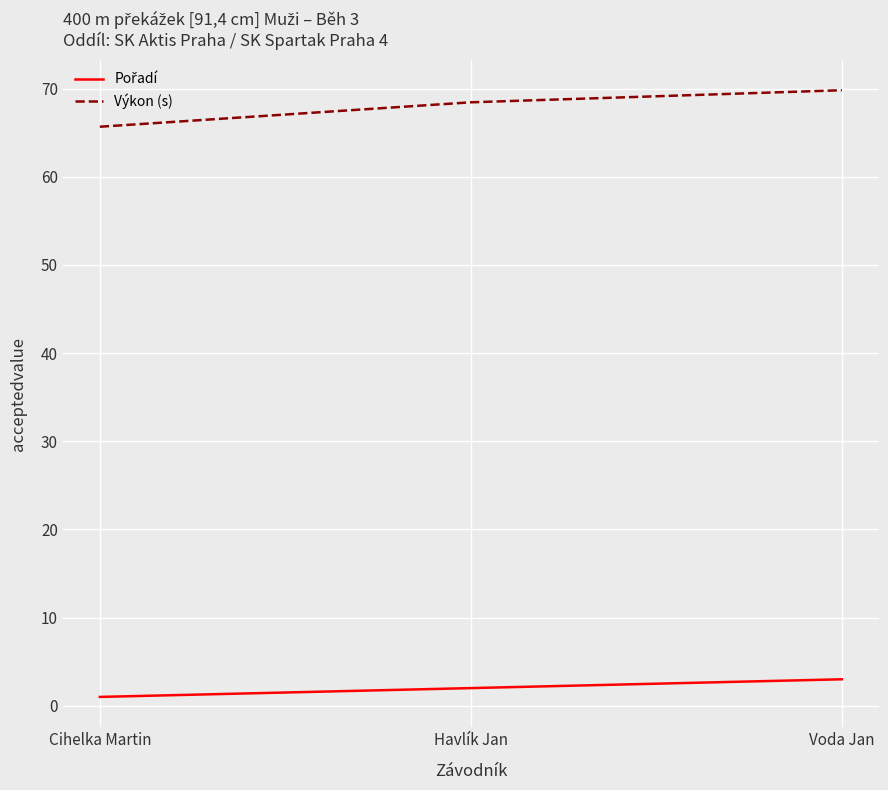

Which series has the largest total across all categories?

Výkon (s)